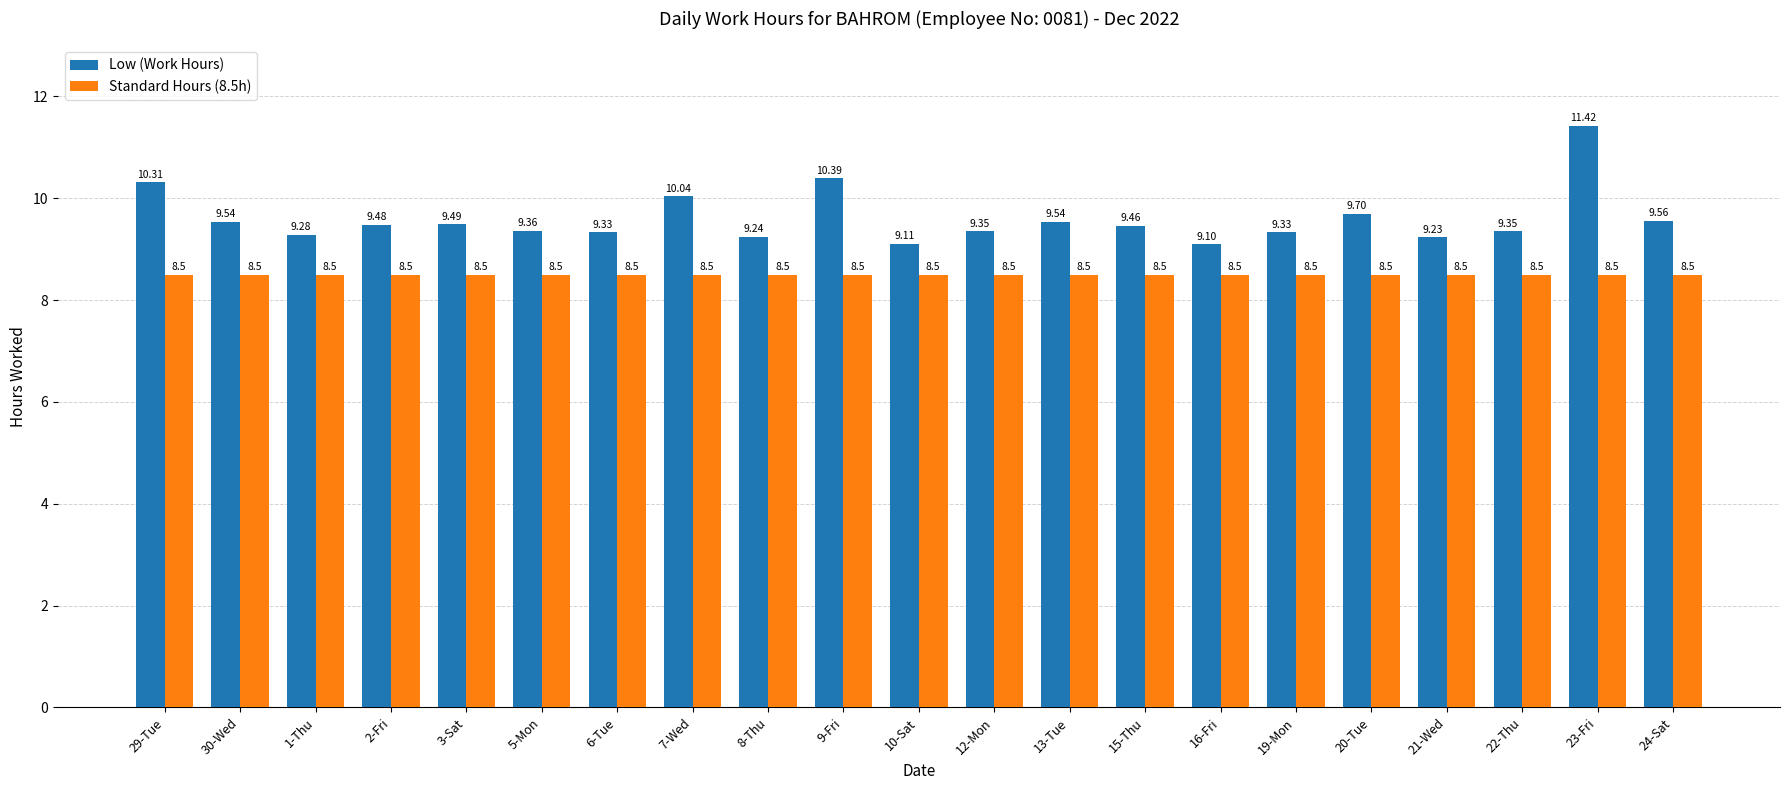

What is the label of the 12th bar from the right?

9-Fri